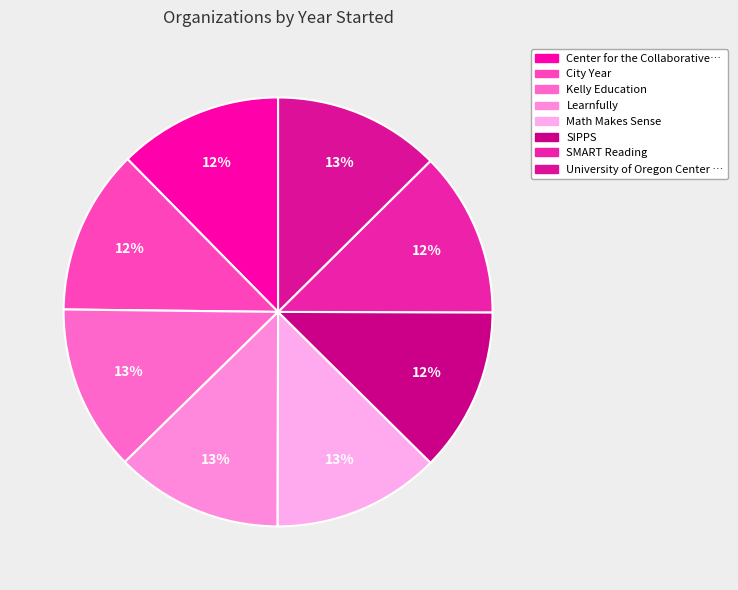

How many segments does this pie chart have?

8